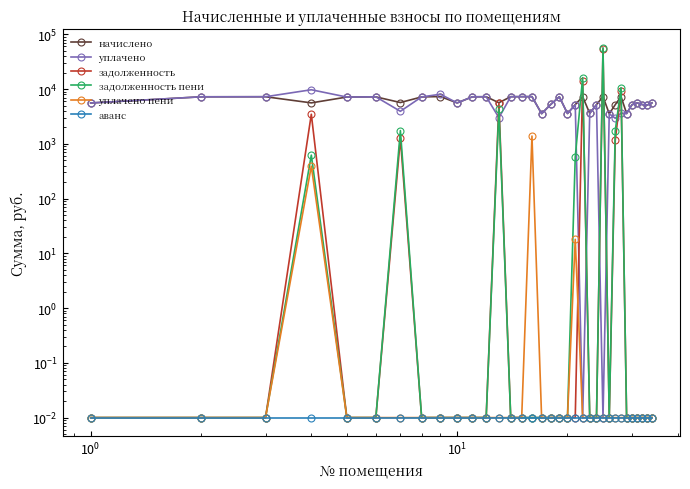

True or false: аванс has more than 0 interior local peaks.

False